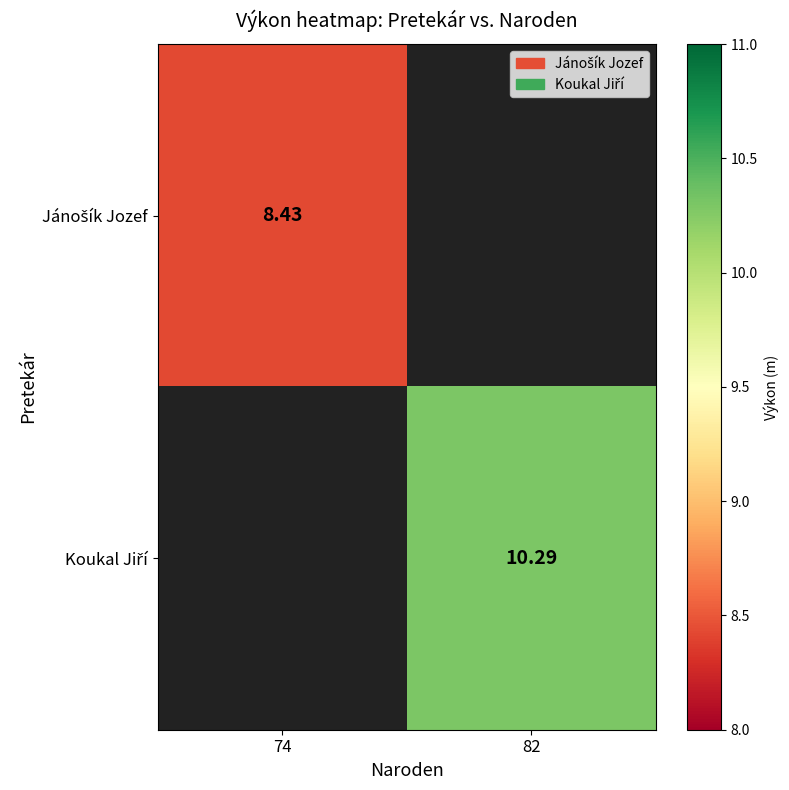

Between 74 and 82, which is larger?

82